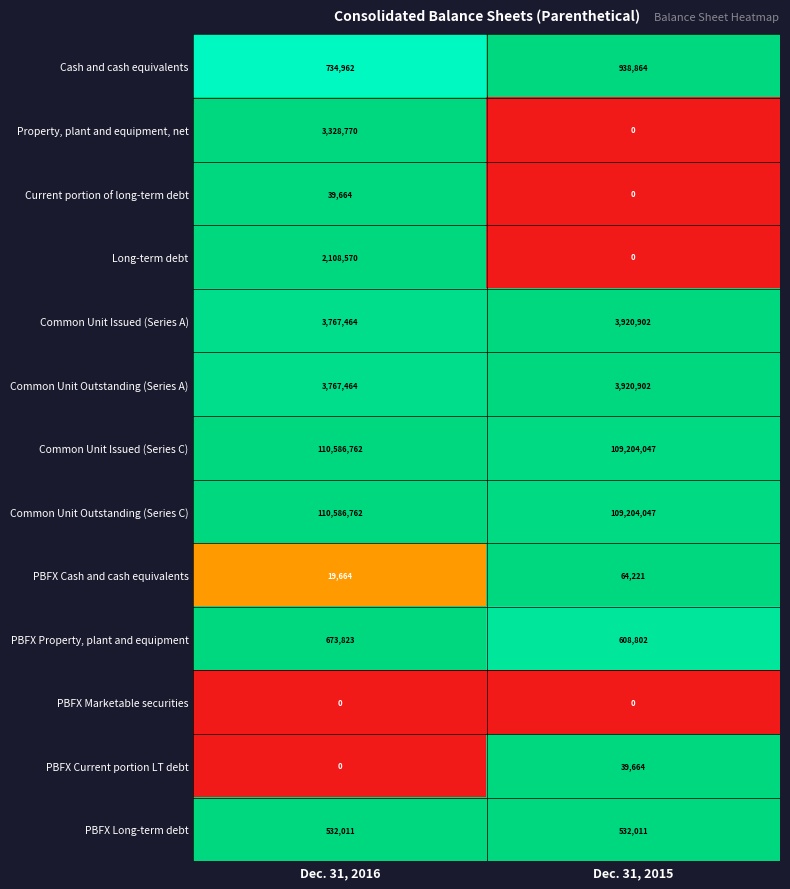

Which series changed the most between Dec. 31, 2016 and Dec. 31, 2015?

Property, plant and equipment, net